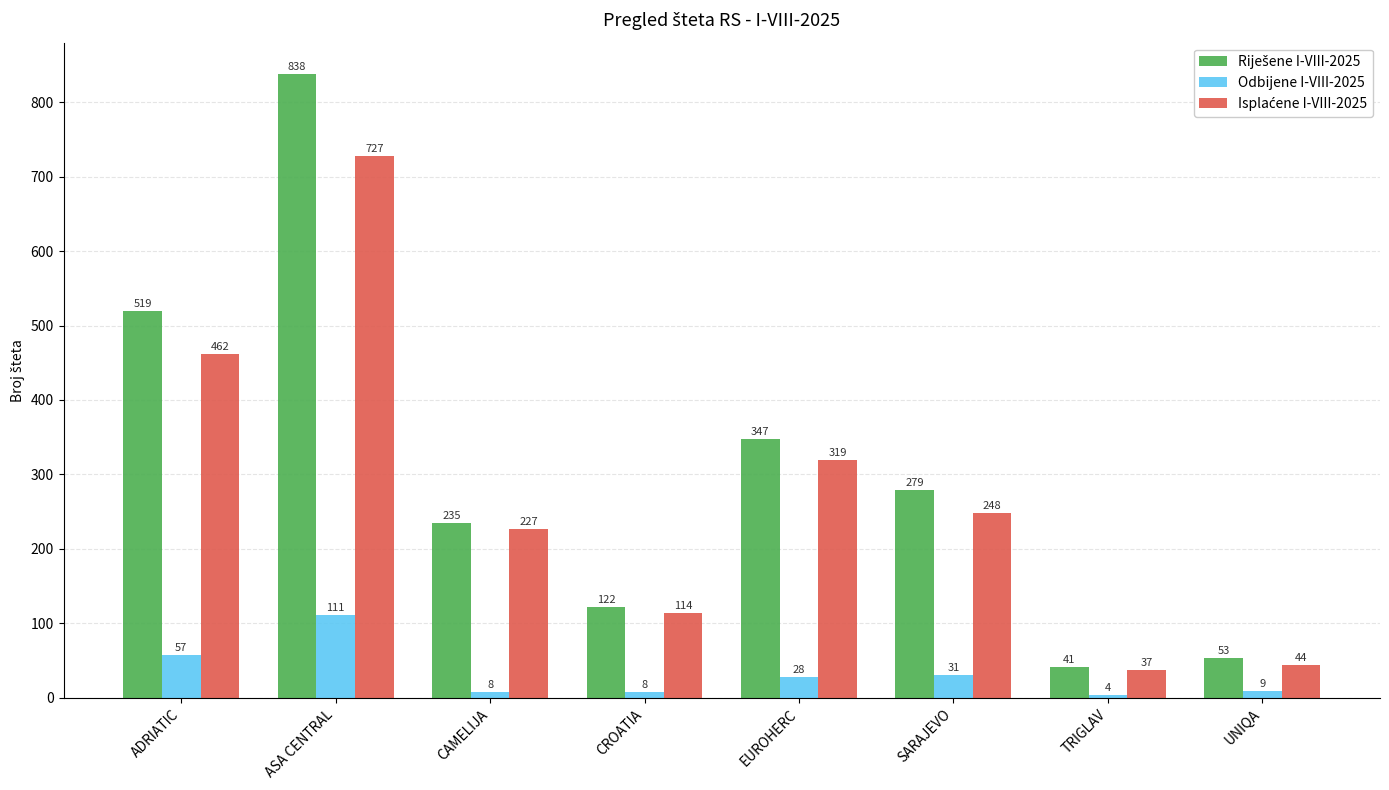

What is the average value of the Odbijene I-VIII-2025 series?

32